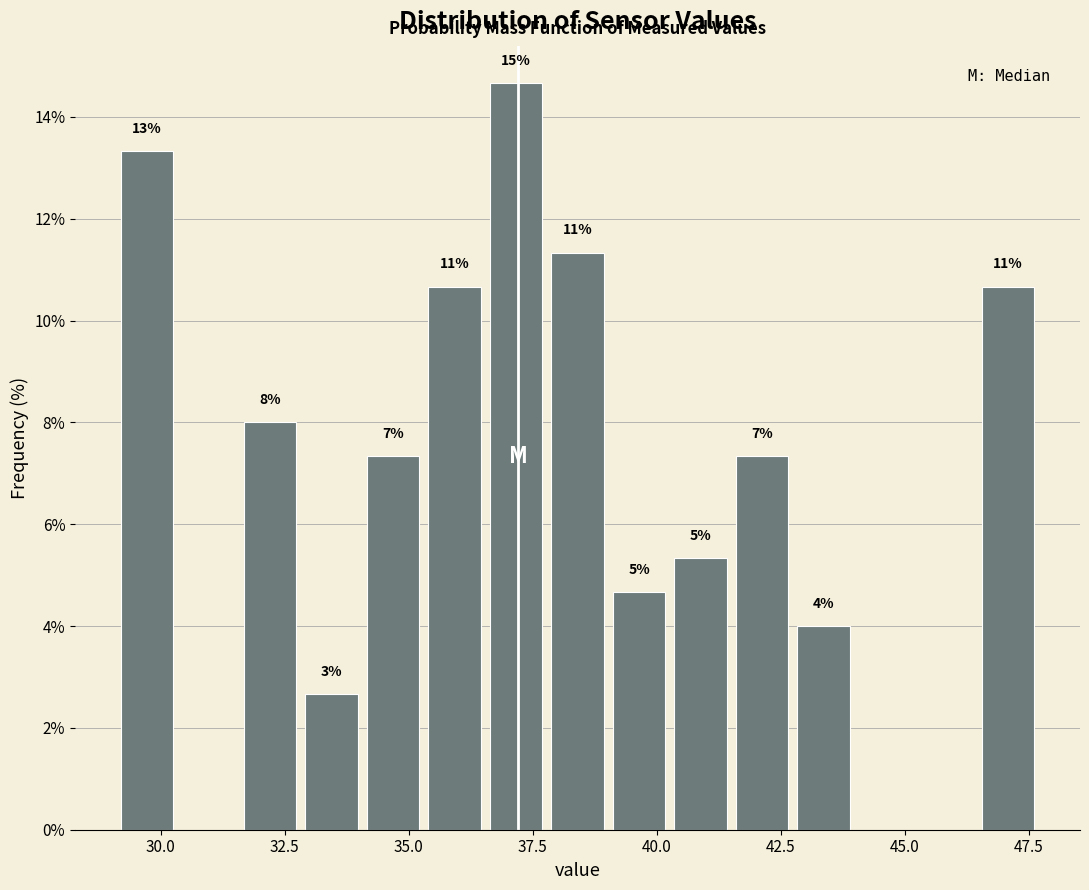

Around what value on the x-axis is the tallest bar? Give the approximate position of its centre, as read against the axis.

37.0